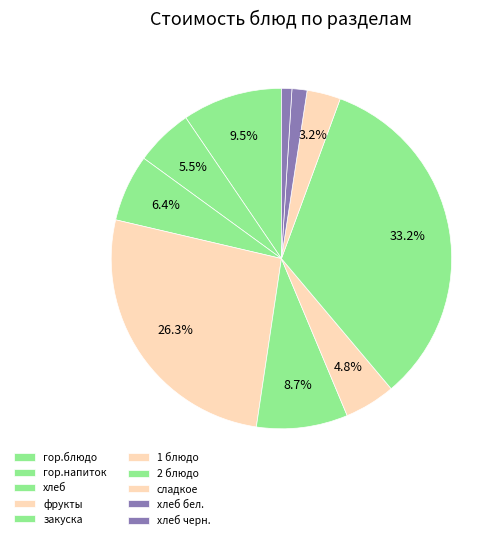

Count the number of slices in the pie.

10